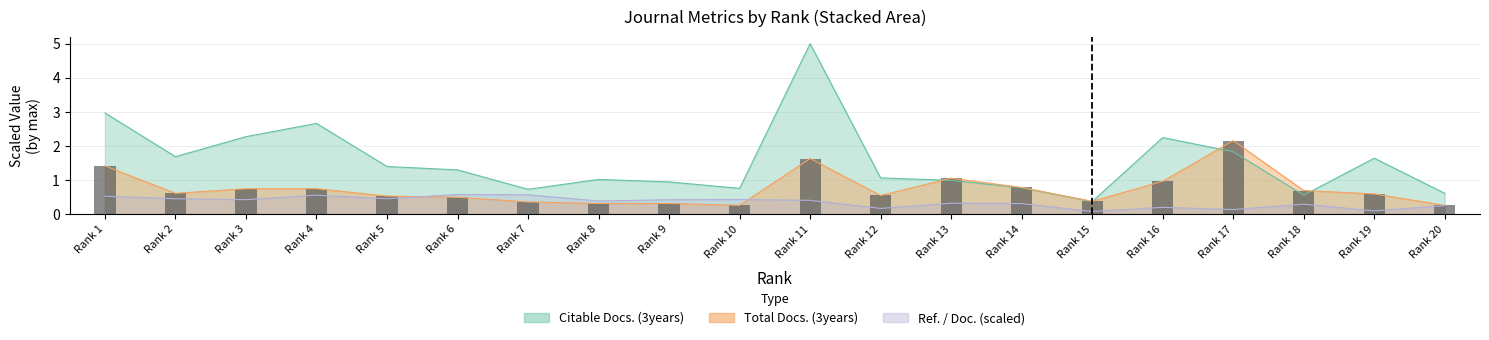

The Ref. / Doc. series shows 0.1 at Rank 5. True or false?

False